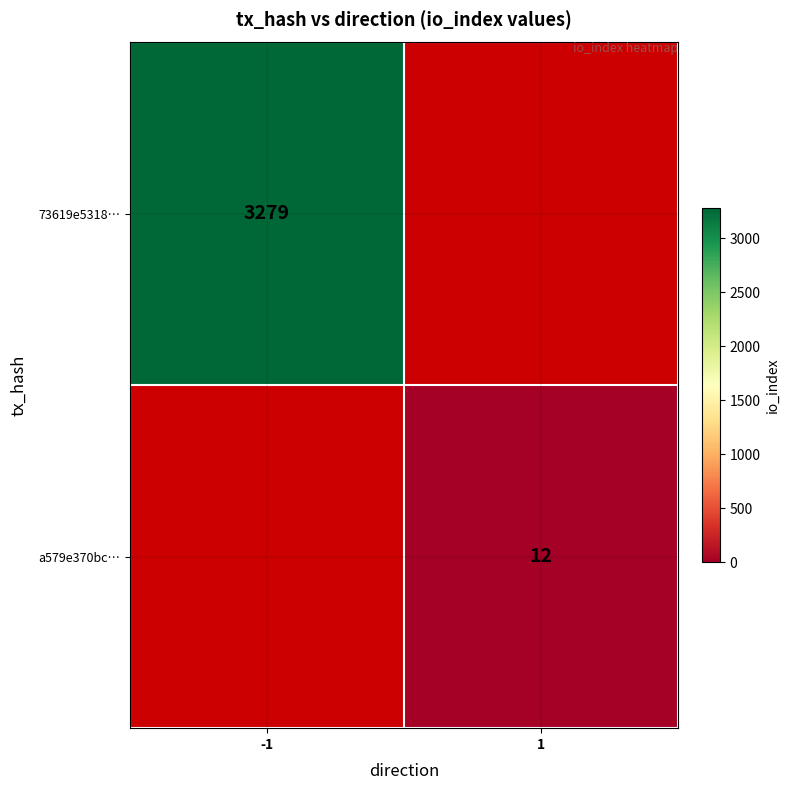

Is it true that a579e370bc… equals 17 at 1?

False